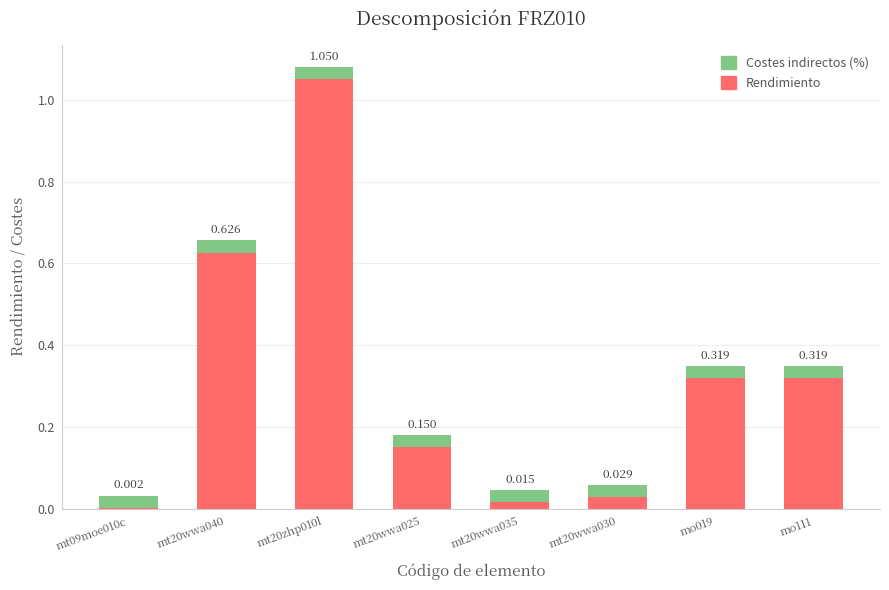

The Rendimiento series shows 0.6 at mt20wwa040. True or false?

True